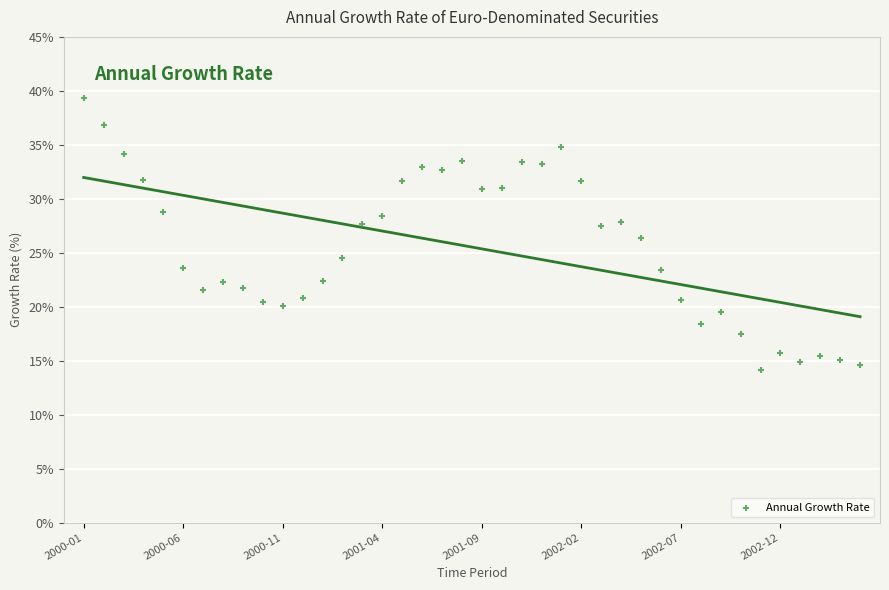

What is the range of Y values (max minus min)?

25.2